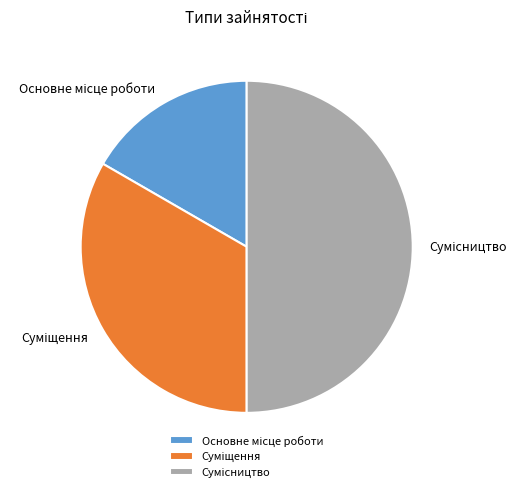

How many segments does this pie chart have?

3